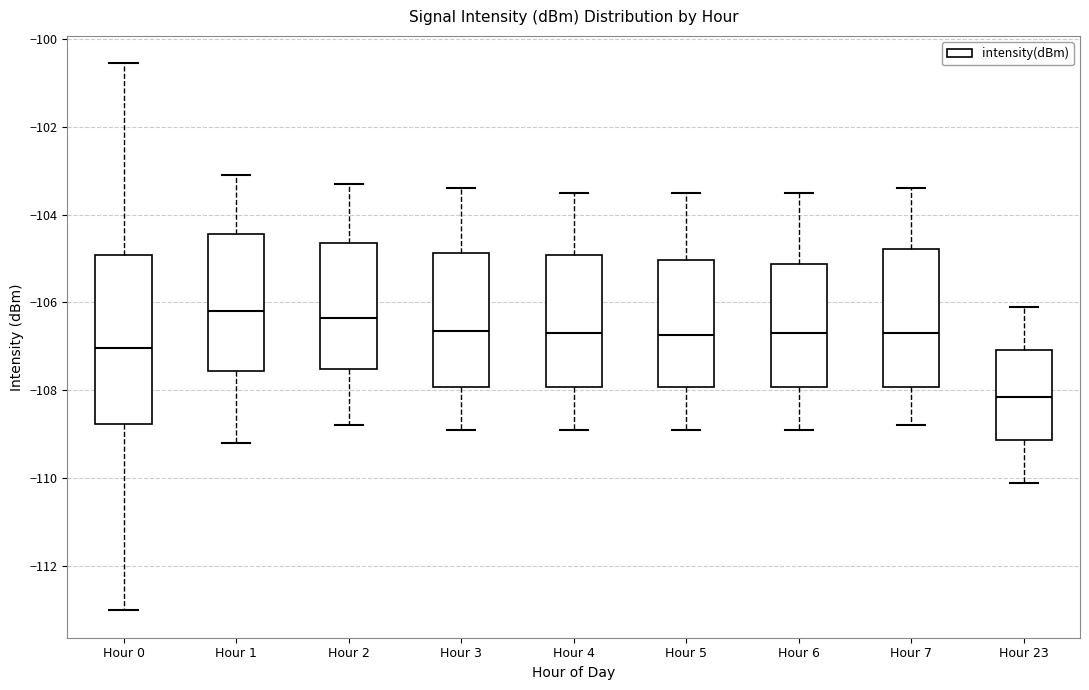

Where does the median line of the box for Hour 1 sit on the y-axis? The values are not printed on the chart, so give them approximately, as read against the axis.

-106.2